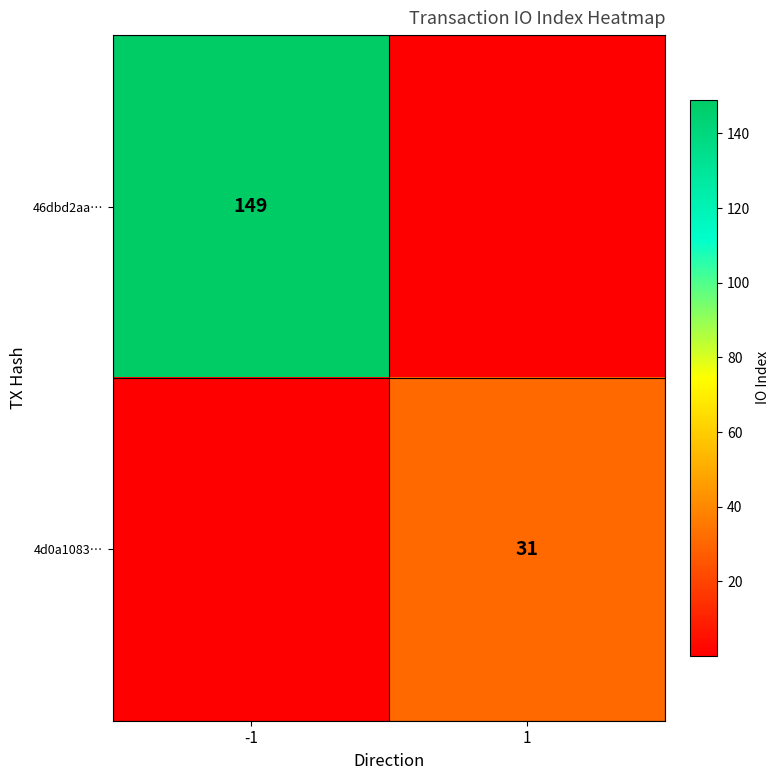

List the series in order of their overall mean, highest first.

46dbd2aa…, 4d0a1083…